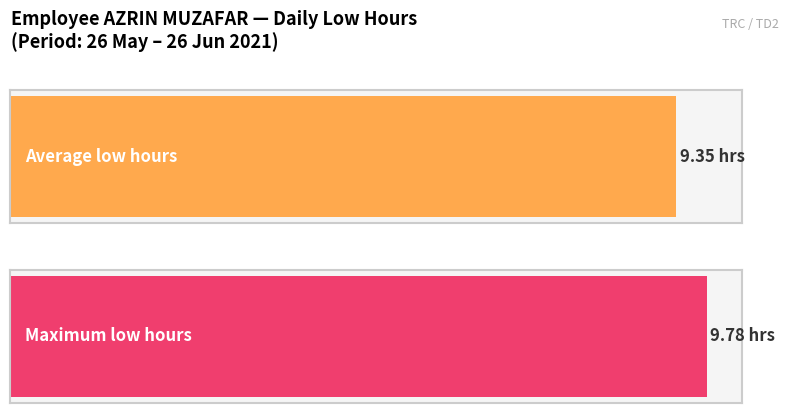

The chart shows a value of 12.7 at 19. True or false?

False